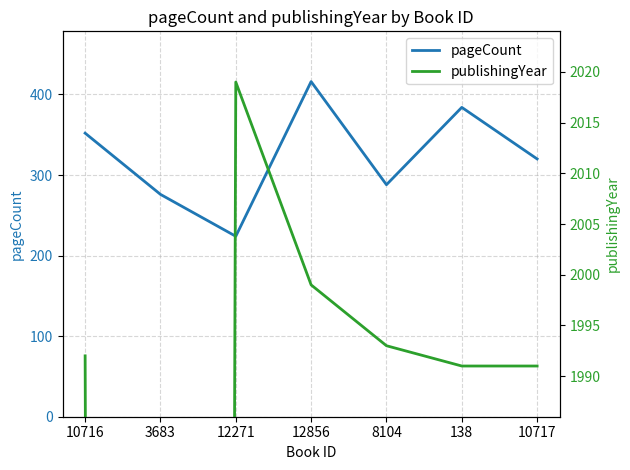

Reading left to right, list all the values displayed in this chart.

pageCount: 352	276	224	416	288	384	320
publishingYear: 1992	0	2019	1999	1993	1991	1991